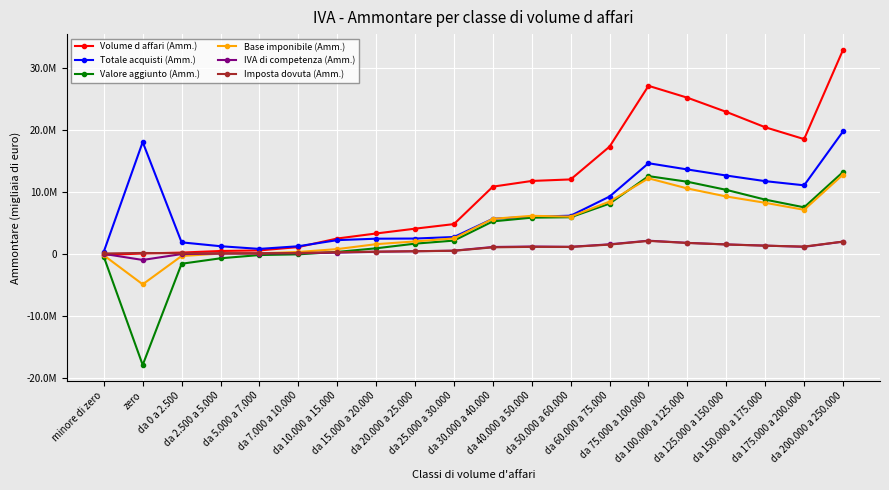

At which category does the chart reach its peak across all series?

da 200.000 a 250.000